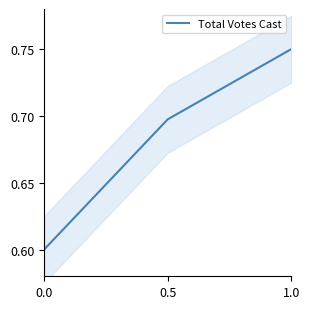

Count the Total Votes Cast values in the range 0 to 1.

3